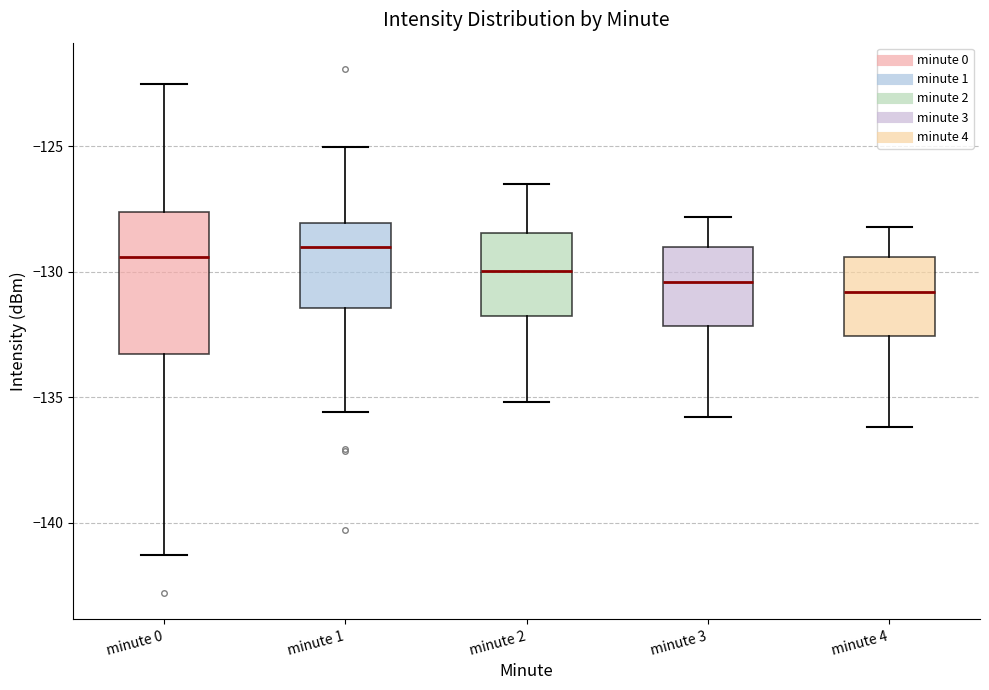

Reading left to right, transcribe this box plot: for each box, give where its median line is, the range the box spans, and where its two whiskers end, as read against the y-axis. The values are not printed on the chart, so give them approximately, as read against the axis.

minute 0: median -129.5, box -133.5 to -127.5, whiskers -141.5 to -122.5
minute 1: median -129.0, box -131.5 to -128.0, whiskers -135.5 to -125.0
minute 2: median -130.0, box -131.5 to -128.5, whiskers -135.0 to -126.5
minute 3: median -130.5, box -132.0 to -129.0, whiskers -136.0 to -128.0
minute 4: median -131.0, box -132.5 to -129.5, whiskers -136.0 to -128.0